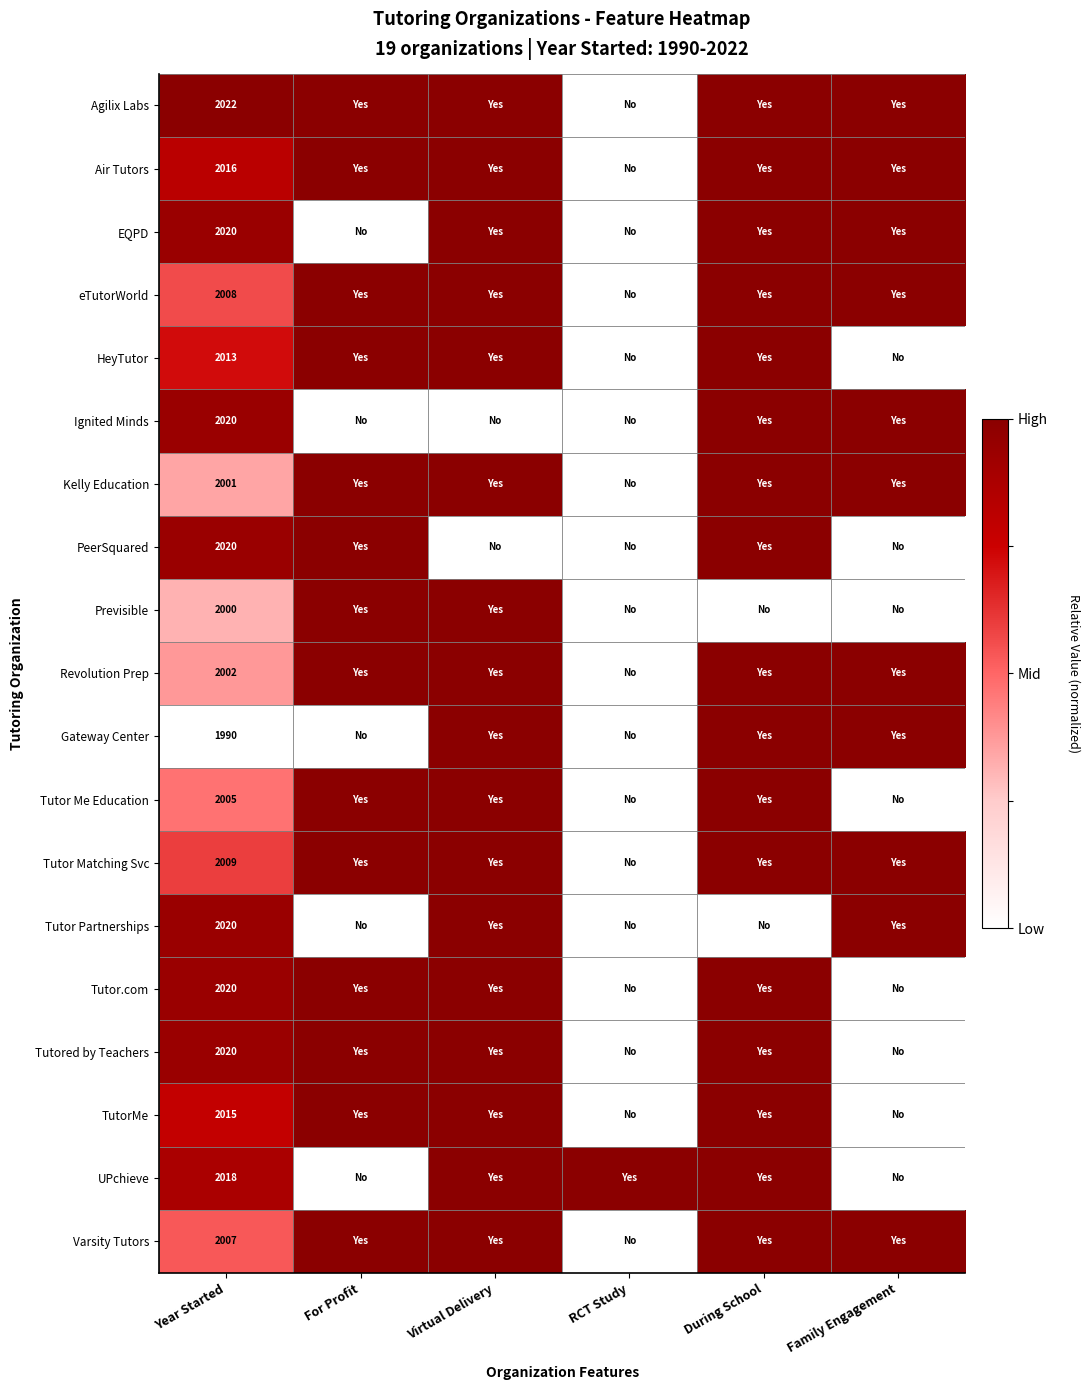

What is the difference between the highest and lowest values at Year Started?

32